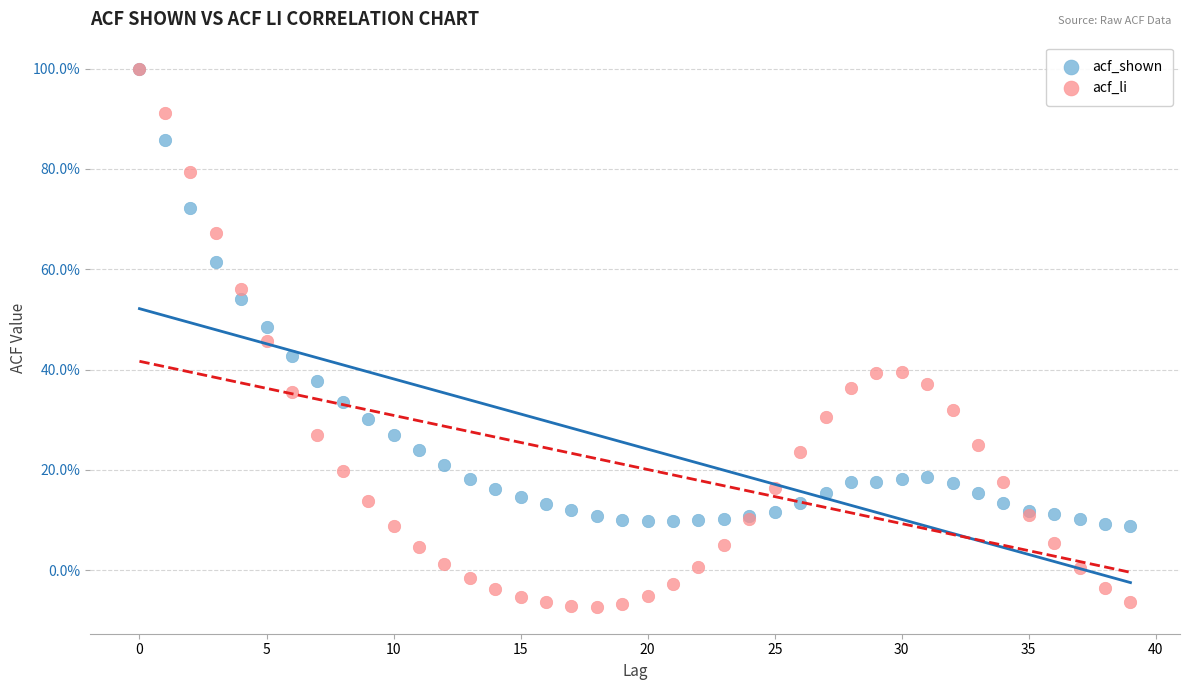

Which series has the widest spread of Y values?

acf_li